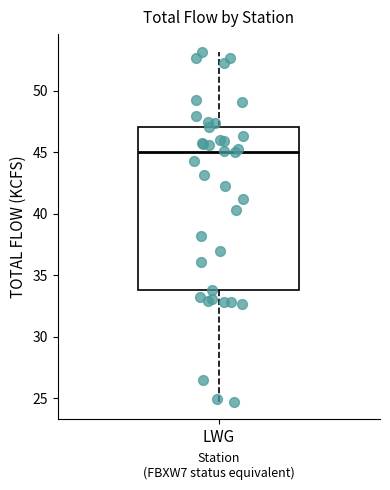

Where does the upper whisker of the box for LWG end on the y-axis? The values are not printed on the chart, so give them approximately, as read against the axis.

53.0